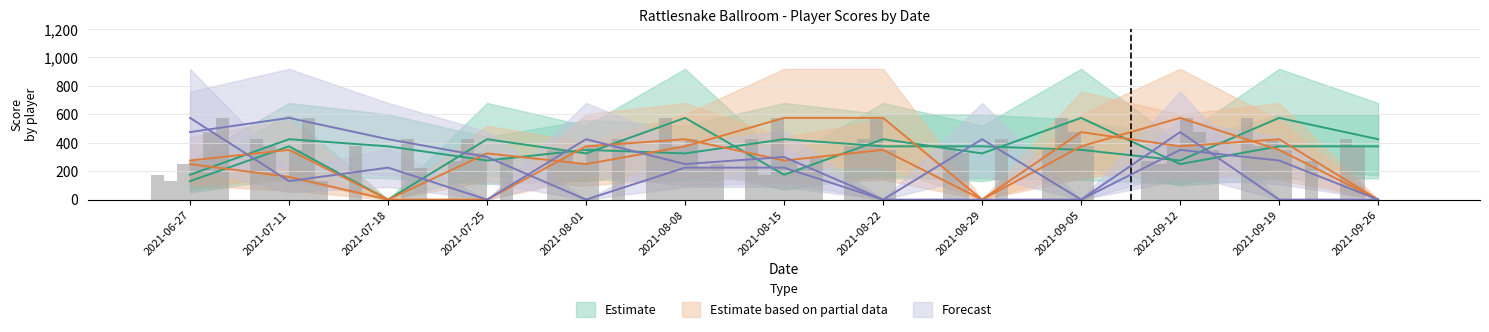

What is the label of the 3rd bar from the left?

2021-07-18